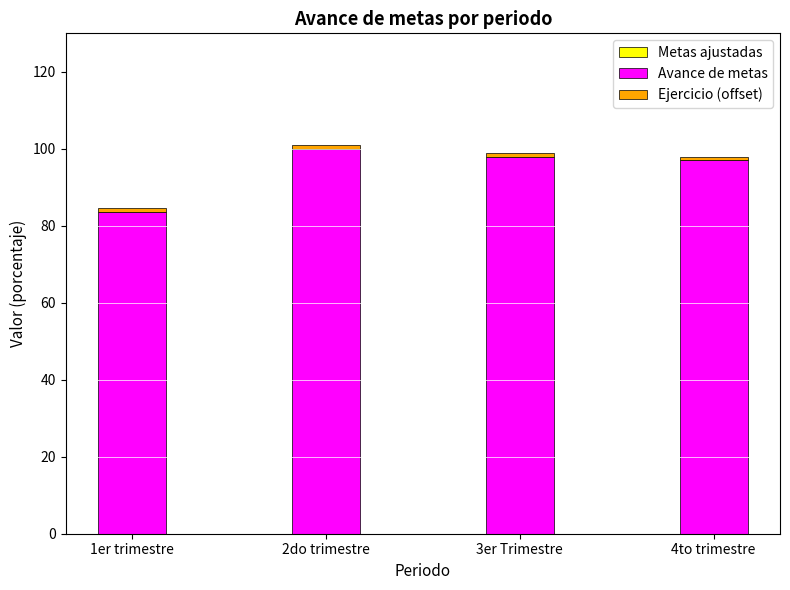

How many bars are there in total?

4